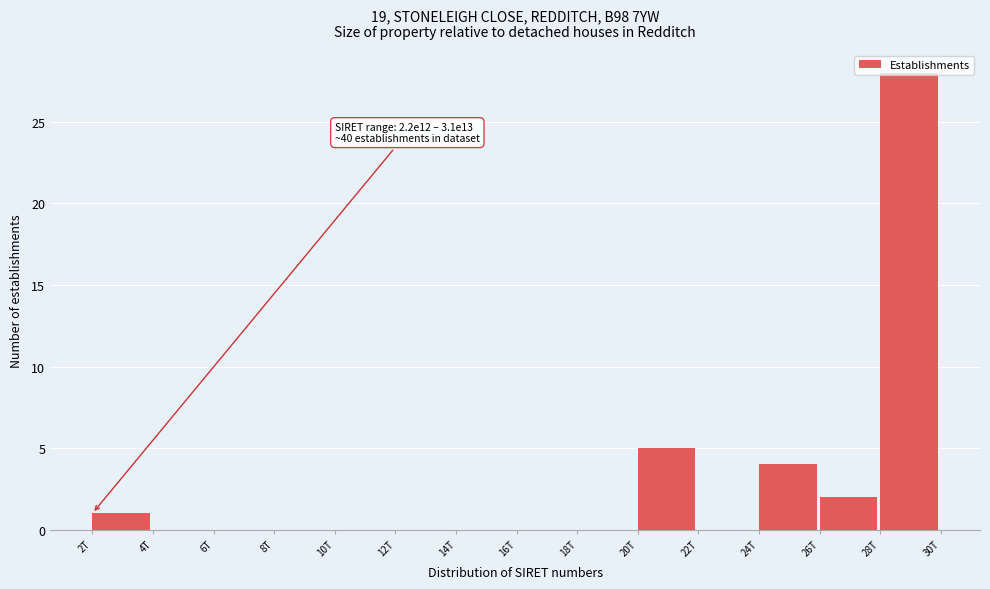

What is the change in value from 10T to 20T?

+5